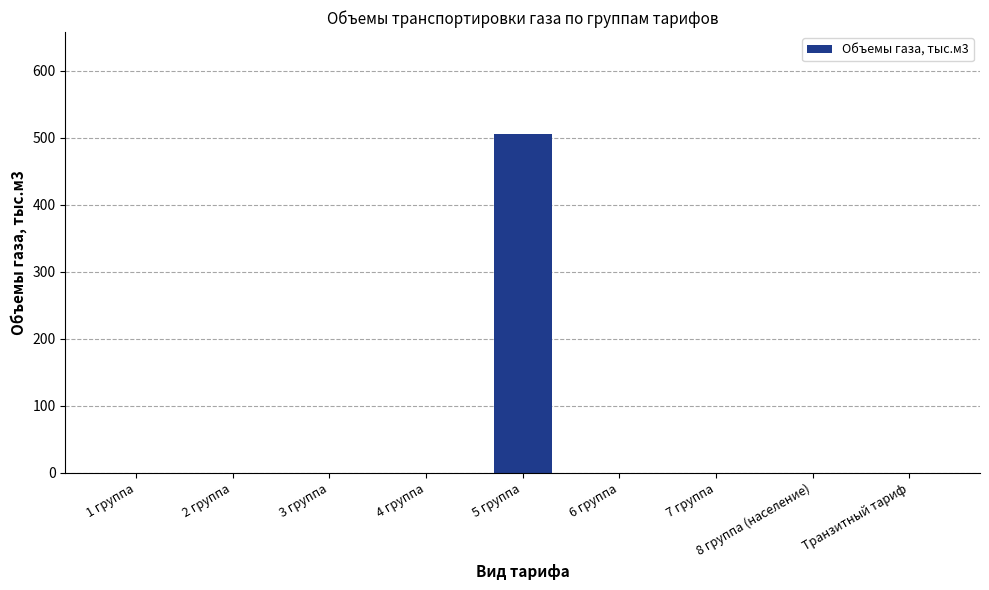

The value at 6 группа is 214.2. True or false?

False